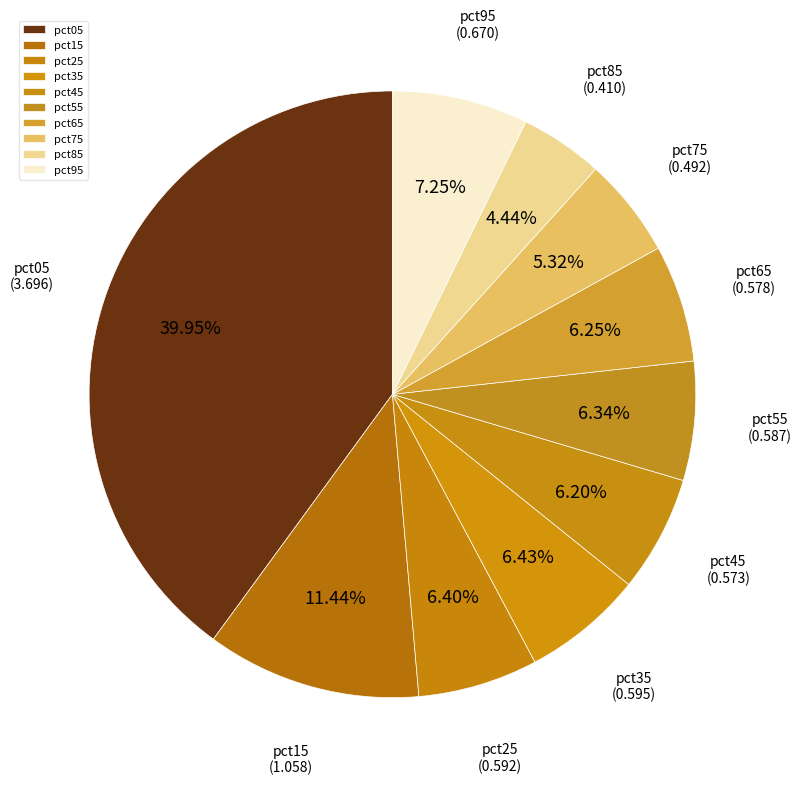

Count the number of slices in the pie.

10